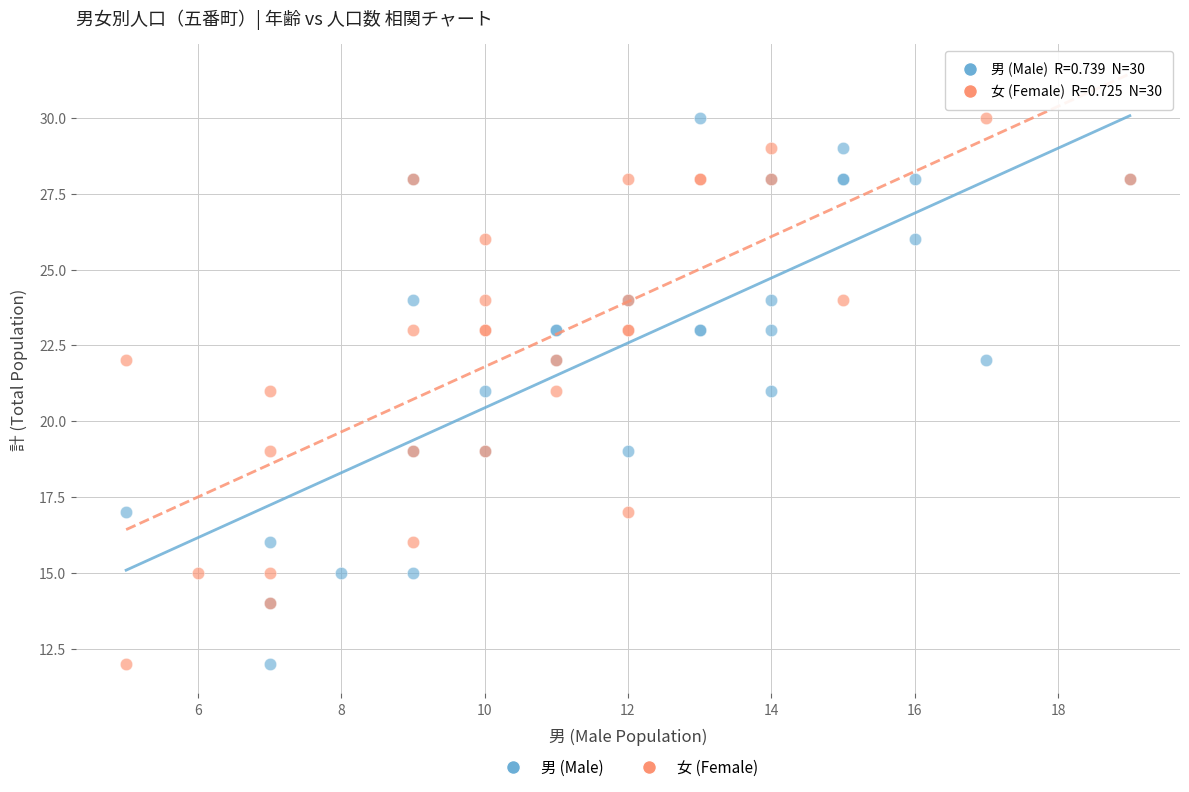

What are all the series names shown in the legend?

男 (Male), 女 (Female)